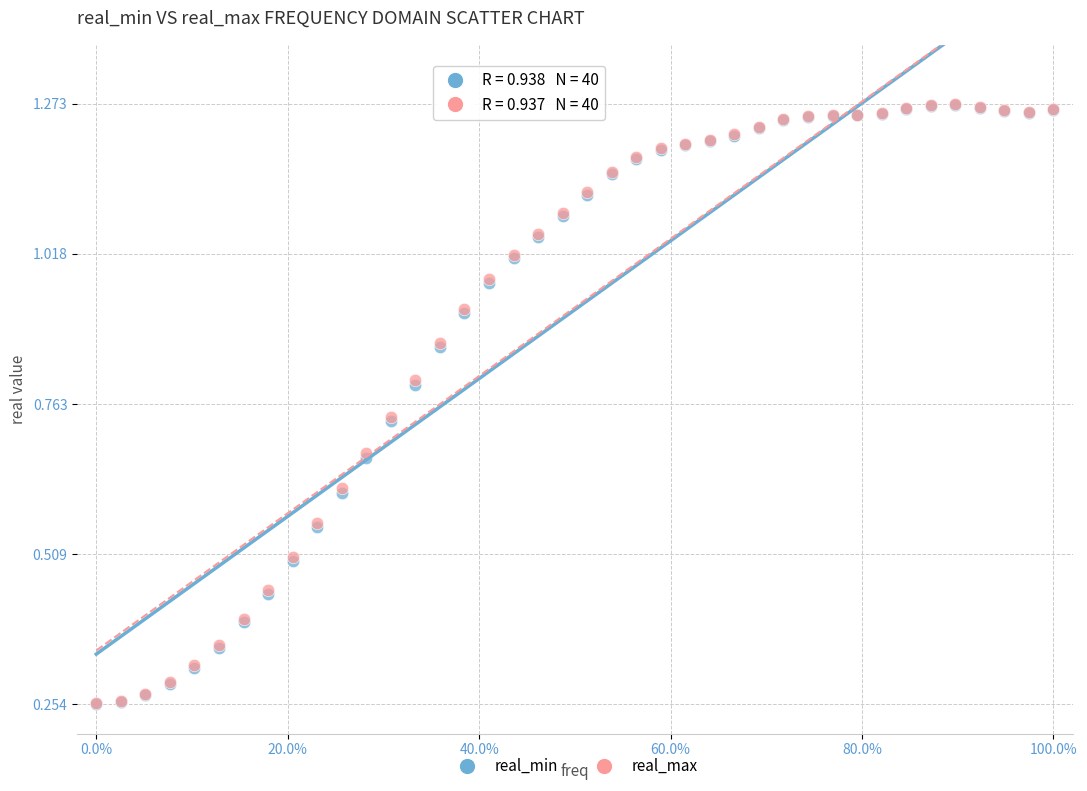

What are all the series names shown in the legend?

real_min, real_max